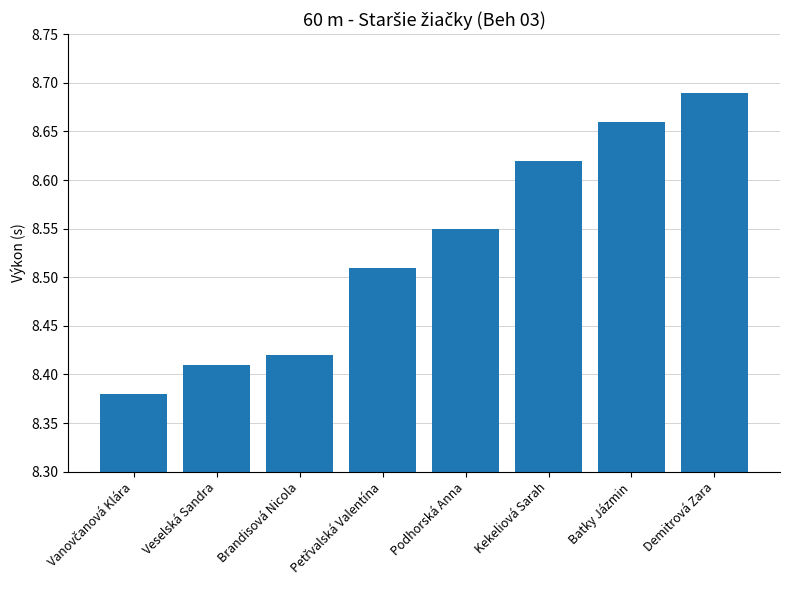

How many values are between 8 and 9?

8